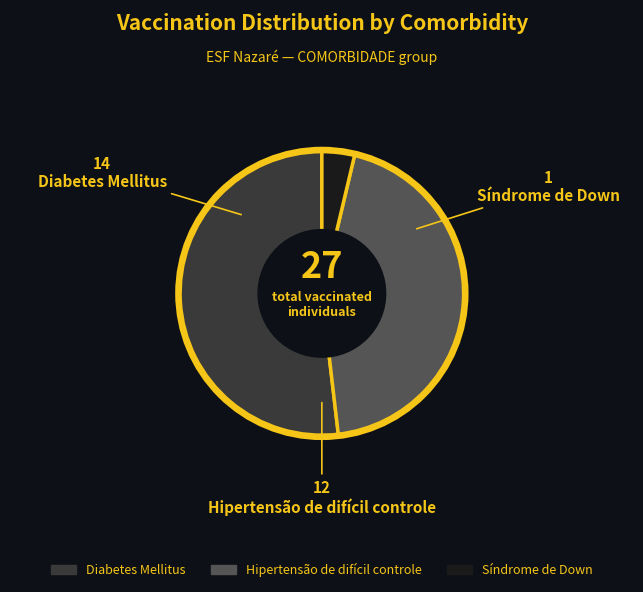

Combined, do Diabetes Mellitus and Hipertensão de difícil controle account for over 50%?

Yes